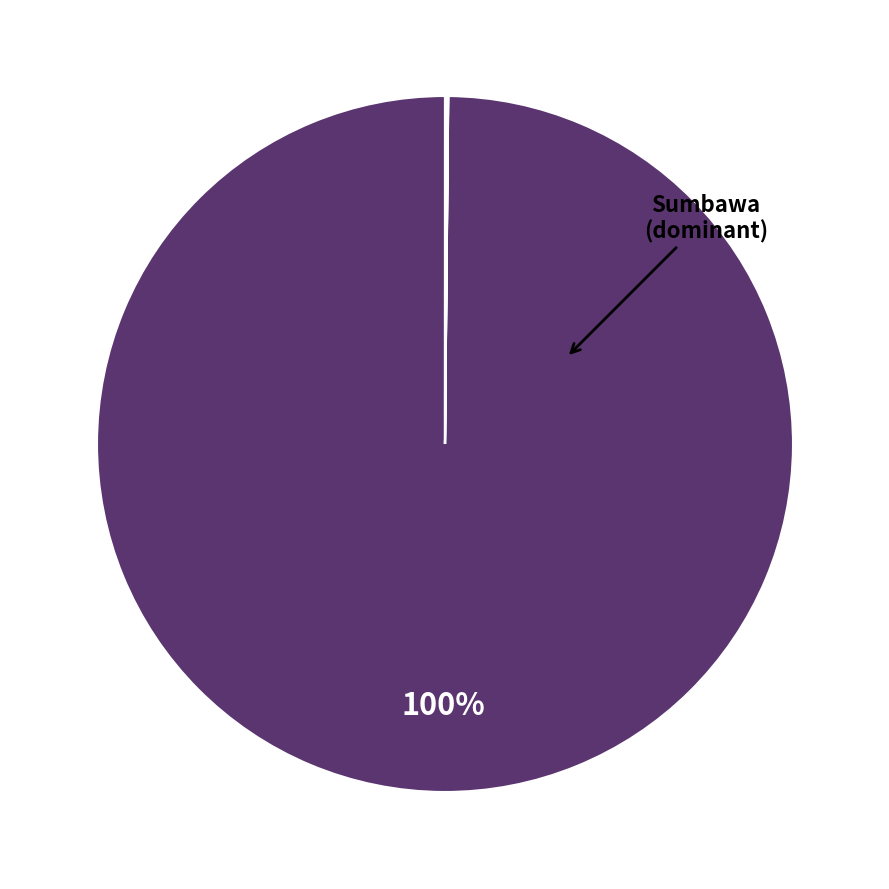

Does any single category account for the majority?

Yes